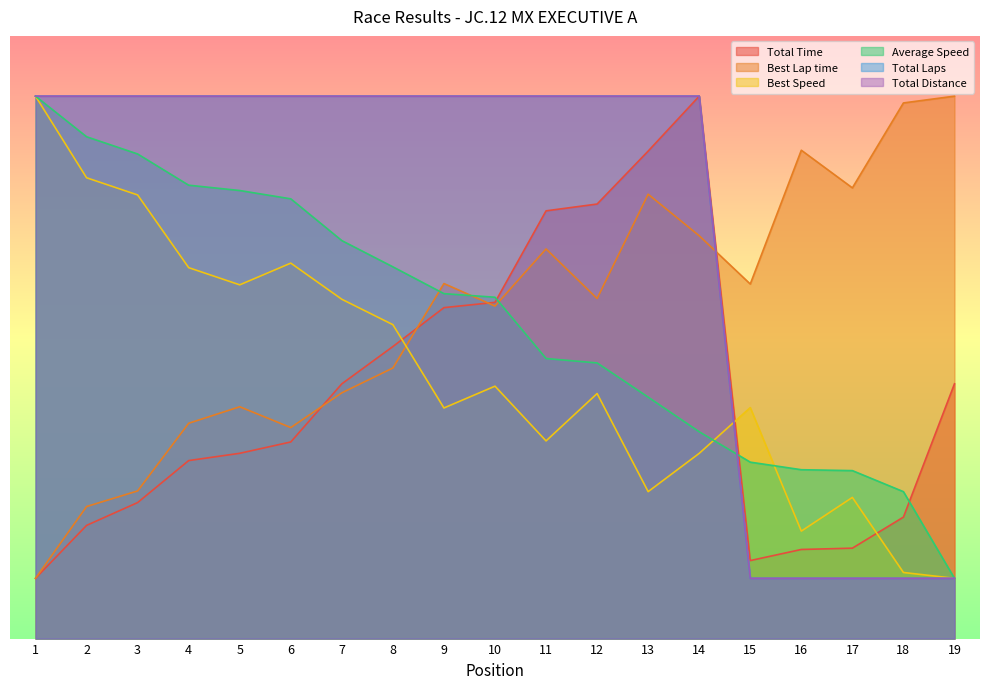

The Total Distance series shows 90.0 at 11. True or false?

True